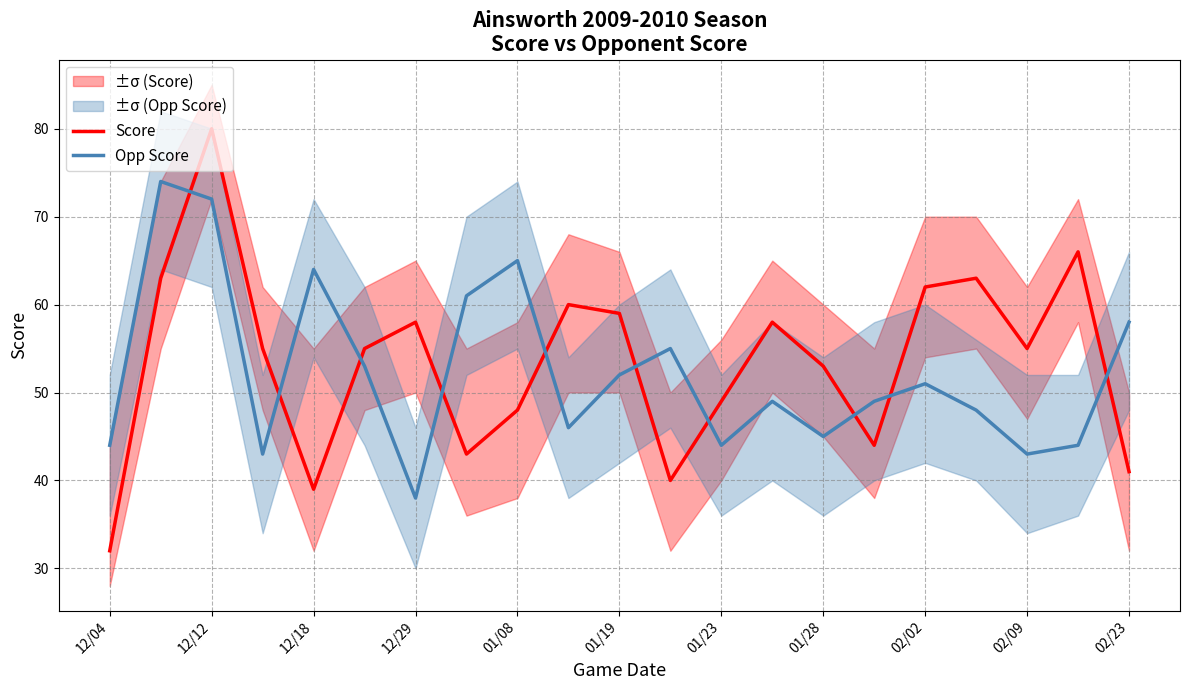

Reading left to right, transcribe all the data shown in this chart.

Score: 32	63	80	55	39	55	58	43	48	60	59	40	49	58	53	44	62	63	55	66	41
Opp Score: 44	74	72	43	64	53	38	61	65	46	52	55	44	49	45	49	51	48	43	44	58